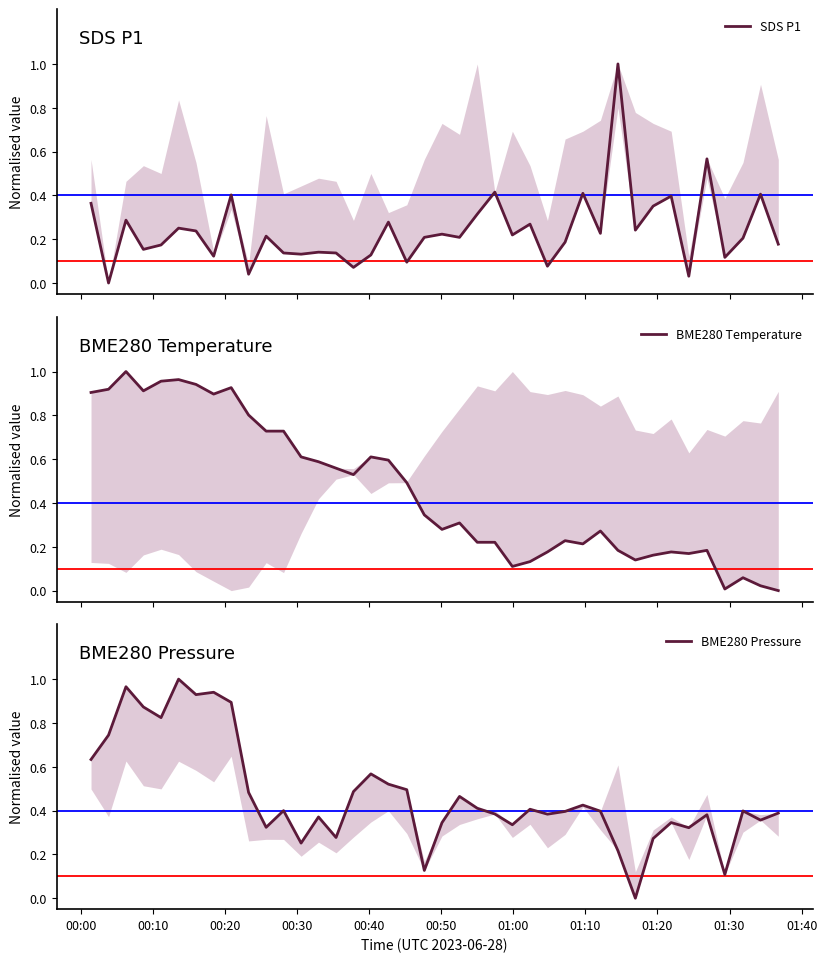

How many interior local peaks does the SDS P1 series have?

14